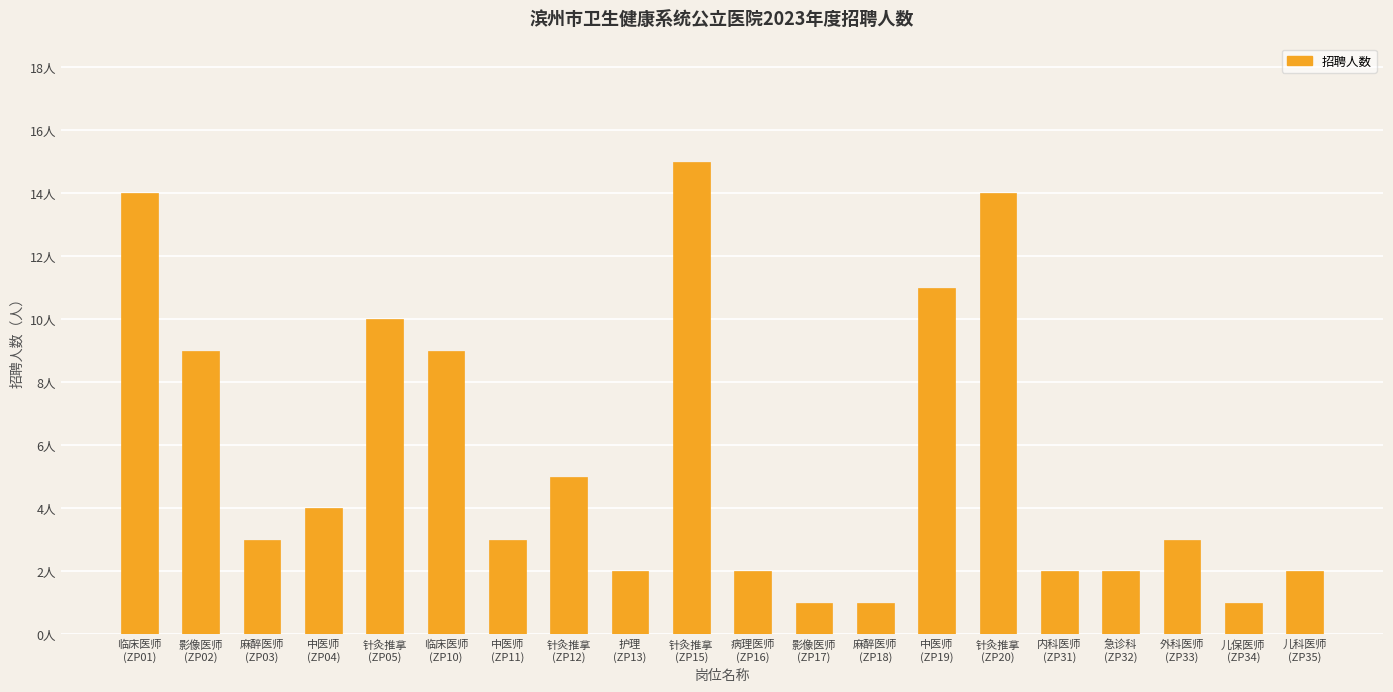

What is the label of the 19th bar from the left?

儿保医师
(ZP34)